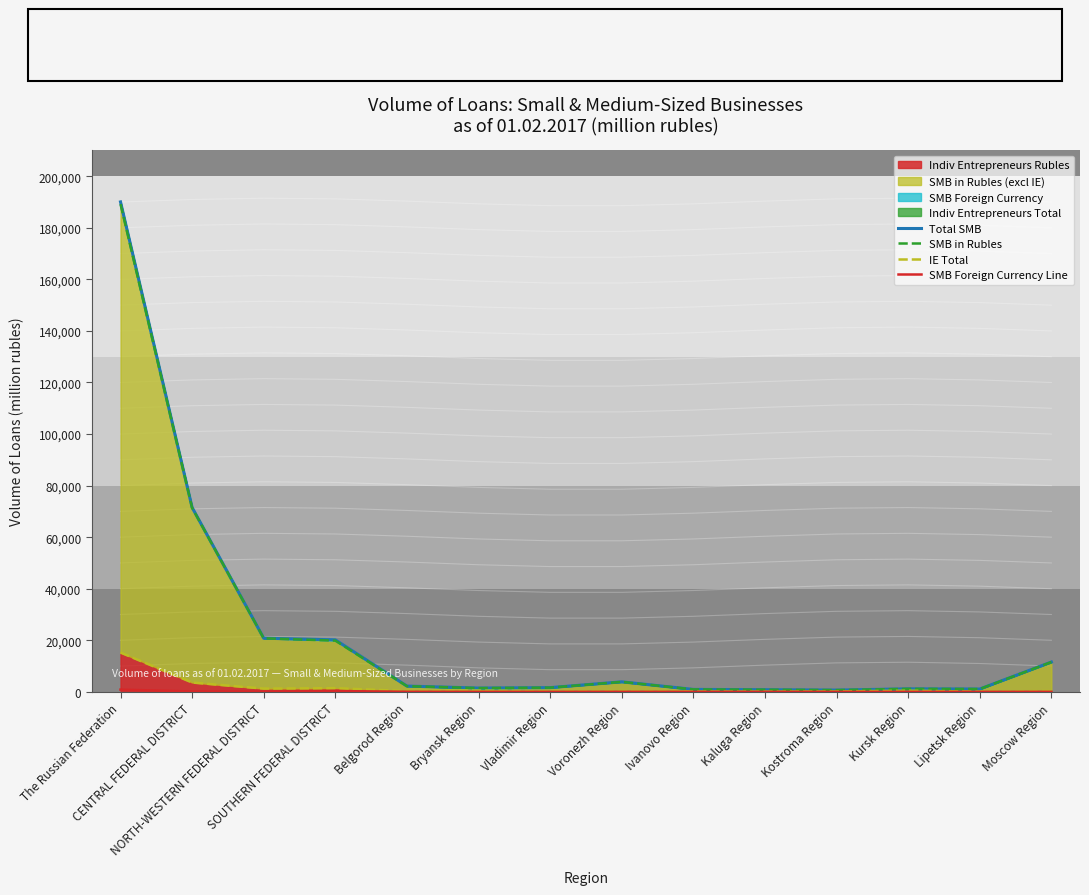

True or false: SMB Foreign Currency Line and SMB in Rubles intersect in this chart.

False